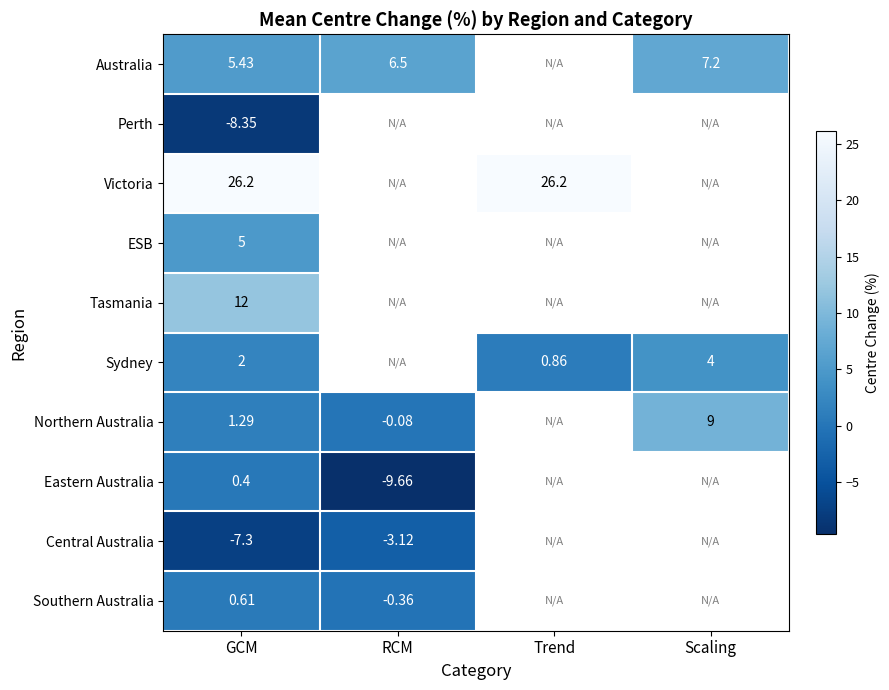

Is the value of Victoria at GCM greater than the value of Northern Australia at Scaling?

Yes